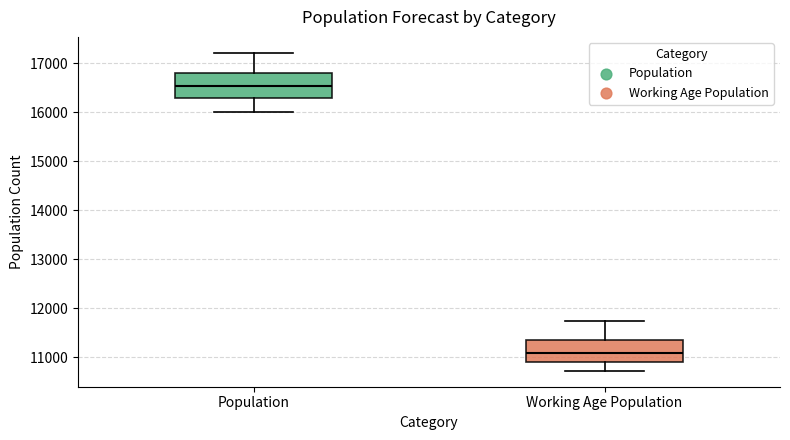

Which box has the highest median line?

Population